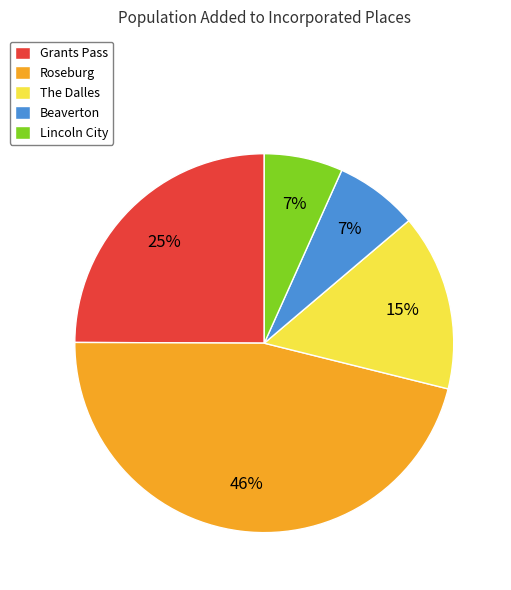

Does Roseburg account for over 50% of the chart?

No